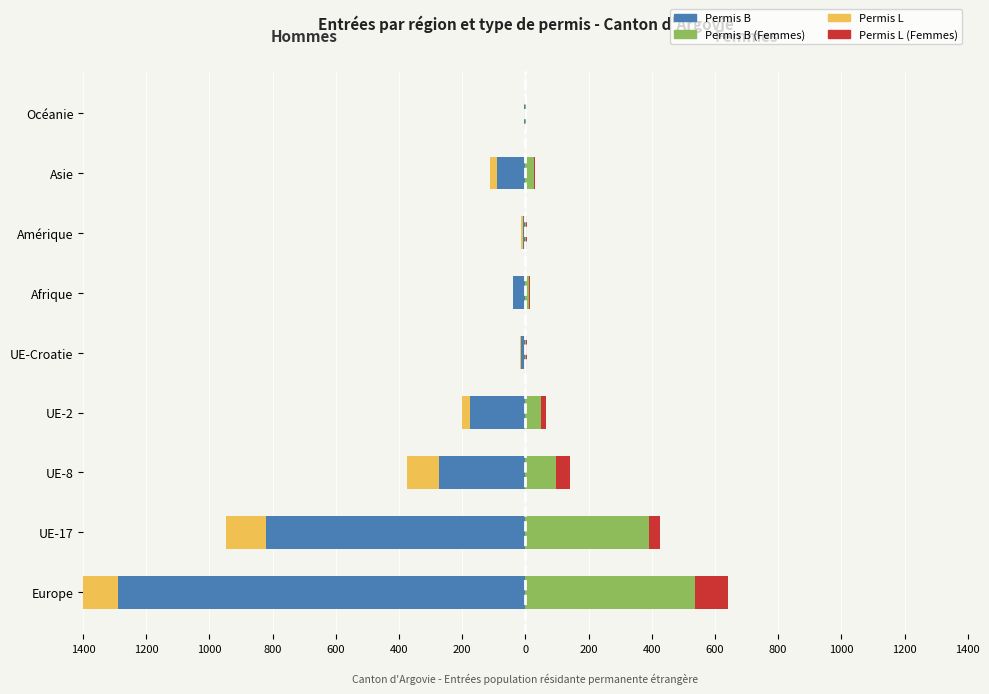

At how many categories does at least one series exceed -1246?

9